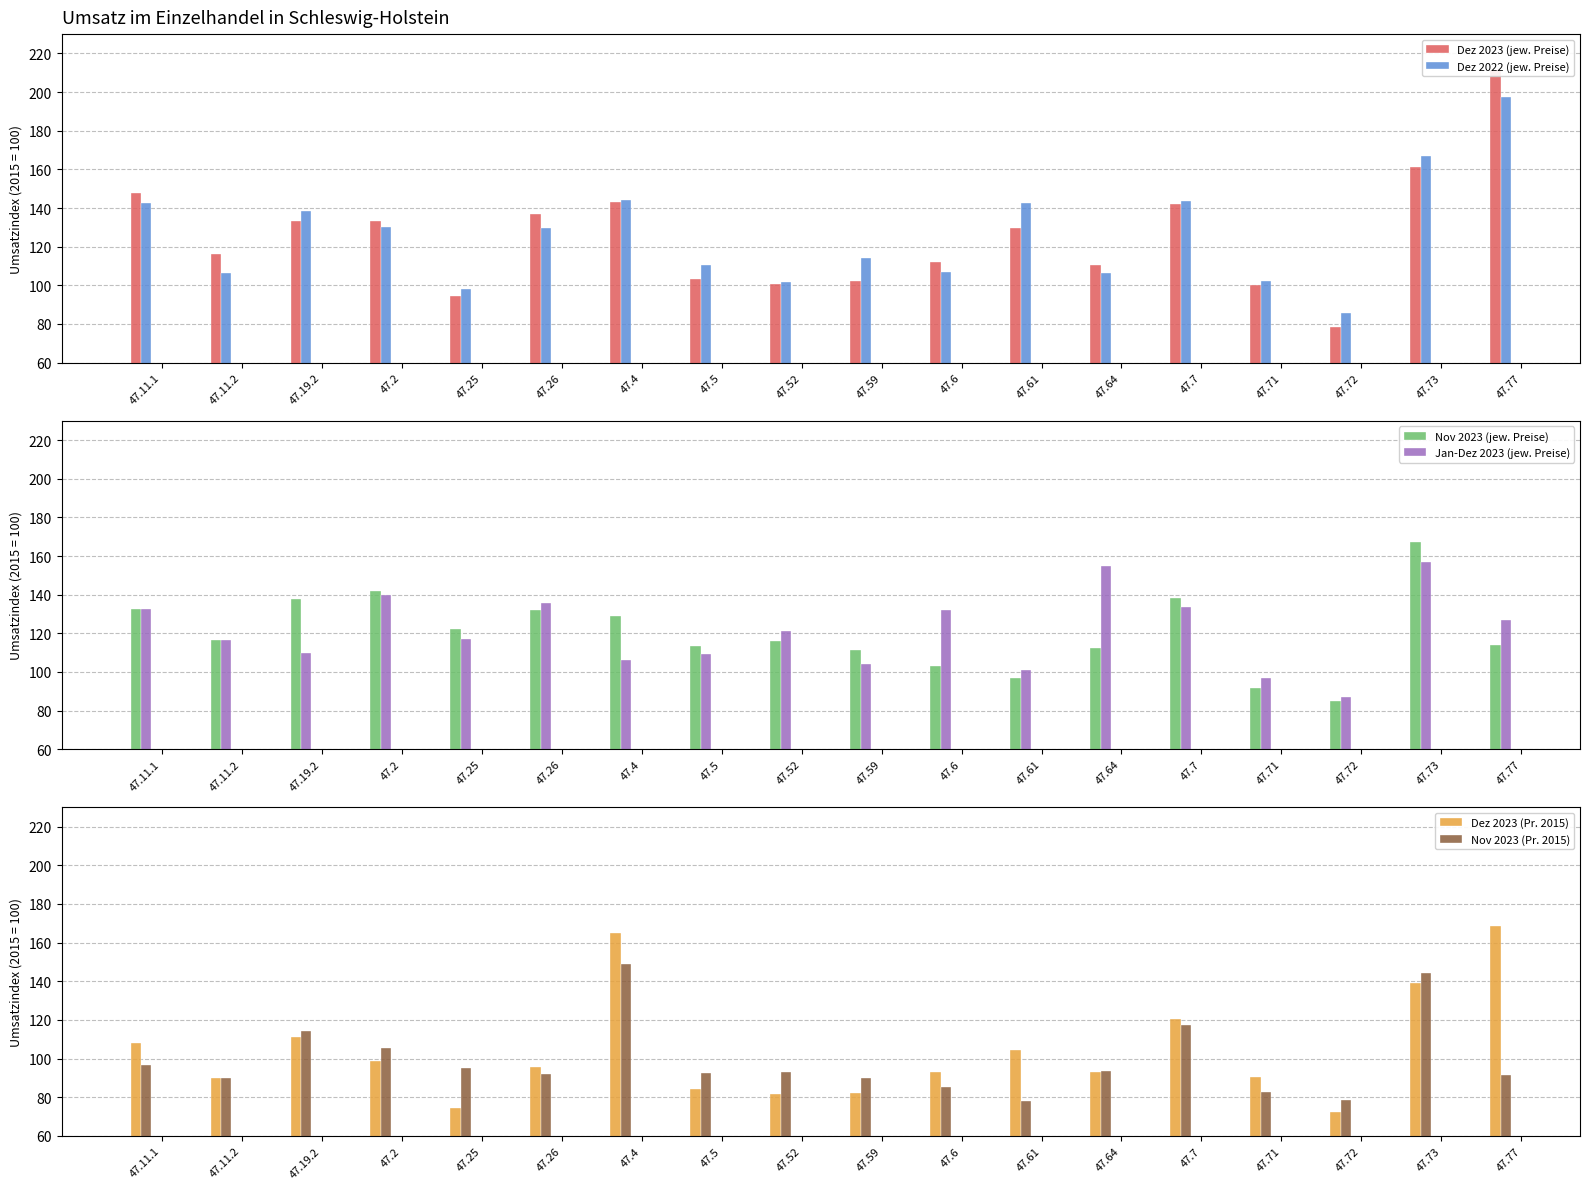

What is the value of the Nov 2023 (jew. Preise) bar at the 10th from the left?

111.5